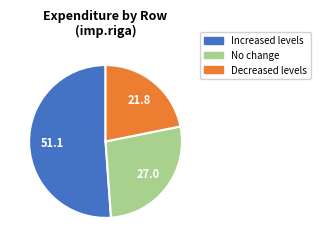

Is there any slice that represents more than half of the pie?

Yes